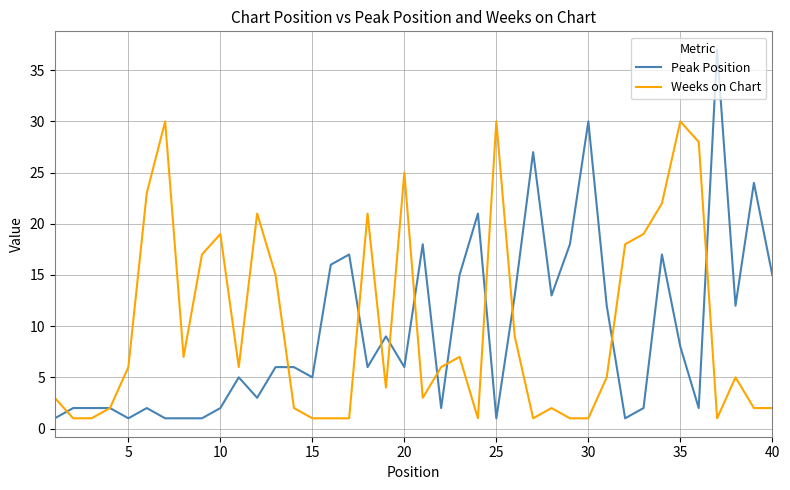

Reading left to right, transcribe all the data shown in this chart.

Peak Position: 1	2	2	2	1	2	1	1	1	2	5	3	6	6	5	16	17	6	9	6	18	2	15	21	1	13	27	13	18	30	12	1	2	17	8	2	37	12	24	15
Weeks on Chart: 3	1	1	2	6	23	30	7	17	19	6	21	15	2	1	1	1	21	4	25	3	6	7	1	30	9	1	2	1	1	5	18	19	22	30	28	1	5	2	2